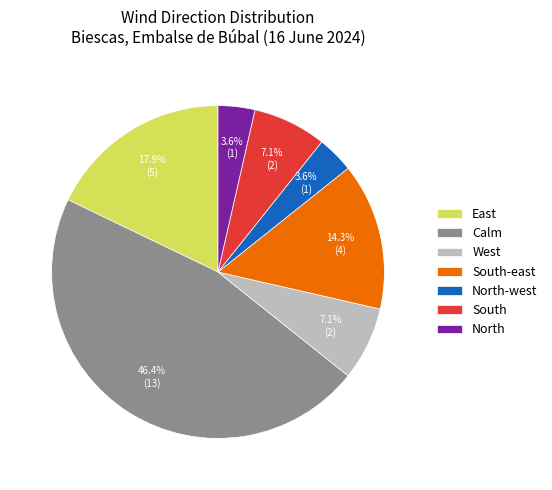

To the nearest percent, what is the difference between the largest and smallest slice percentages?

43%